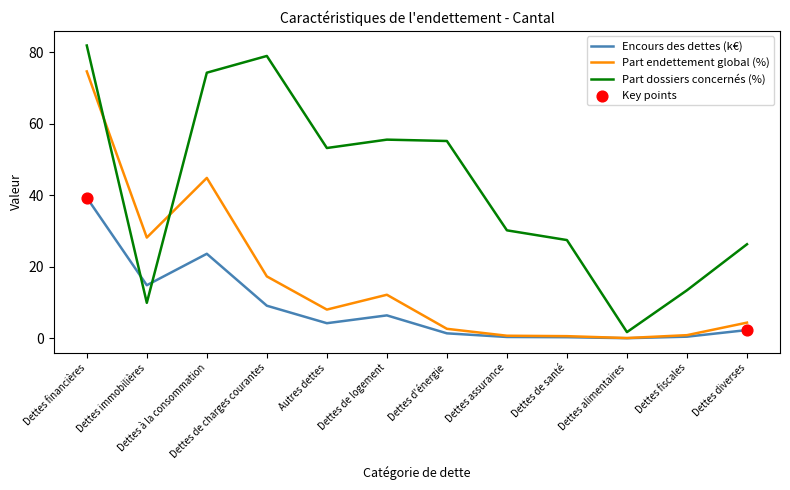

At which category is the sum across all series the highest?

Dettes financières